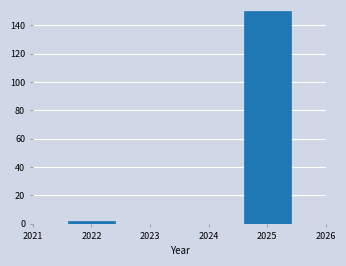

Reading left to right, list every bar in this chart as the range it spans on the x-axis followed by its height. The values are not printed on the chart, so give them approximately, as read against the axis.

2021.5 to 2022.5: 2
2022.5 to 2023.5: 0
2023.5 to 2024.5: 0
2024.5 to 2025.5: 150